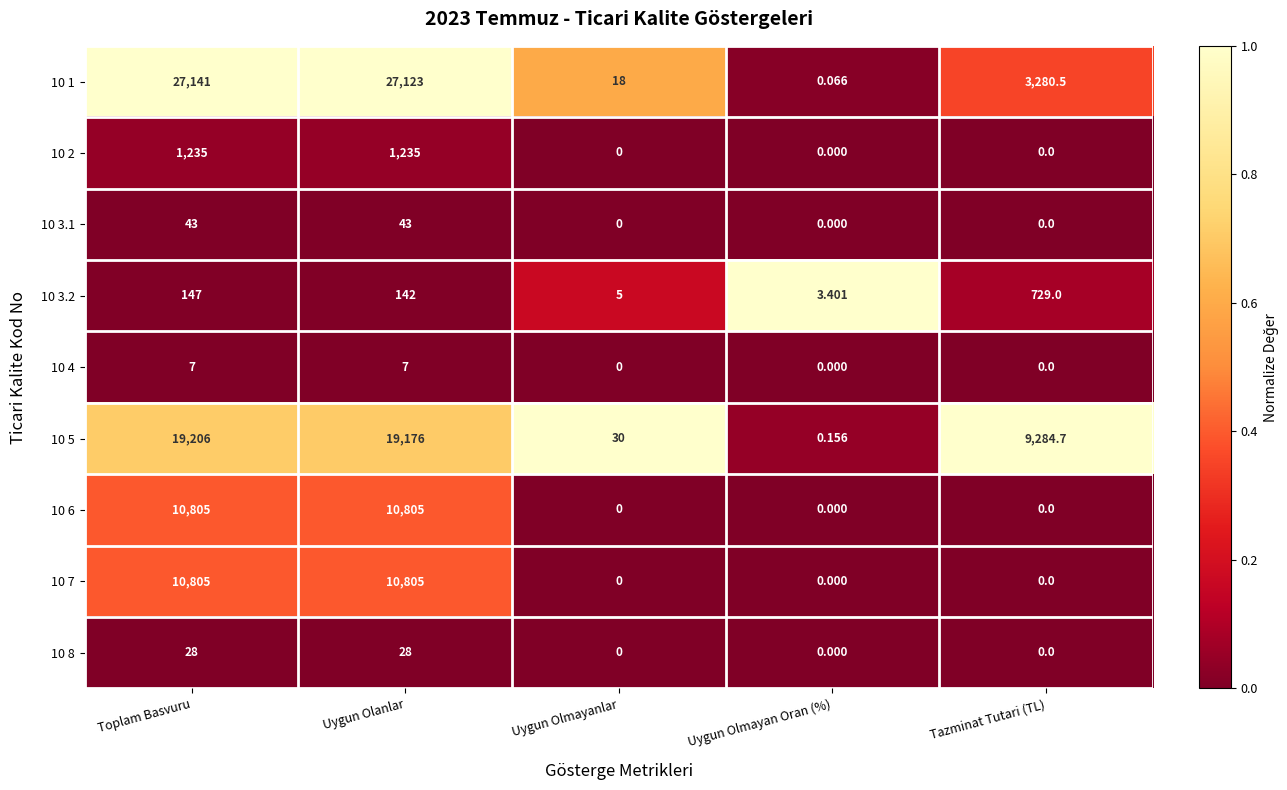

Rank the categories by 10 3.2 value from highest to lowest.

Tazminat Tutari (TL), Toplam Basvuru, Uygun Olanlar, Uygun Olmayanlar, Uygun Olmayan Oran (%)